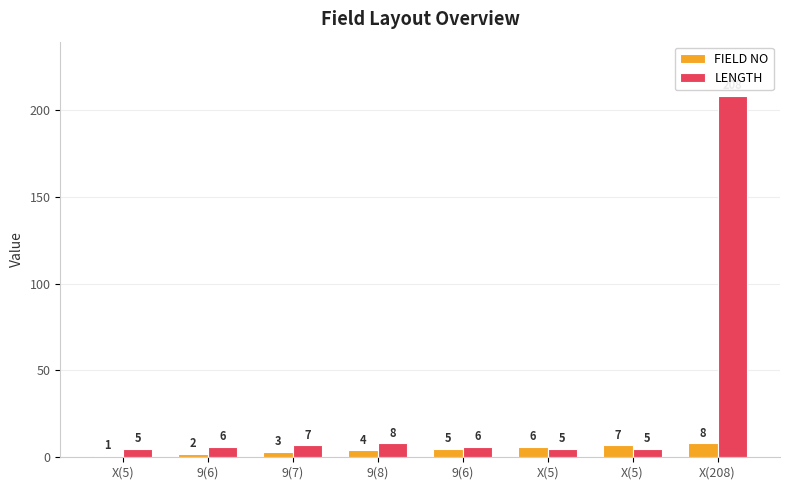

Which series has the largest range (max minus min)?

LENGTH